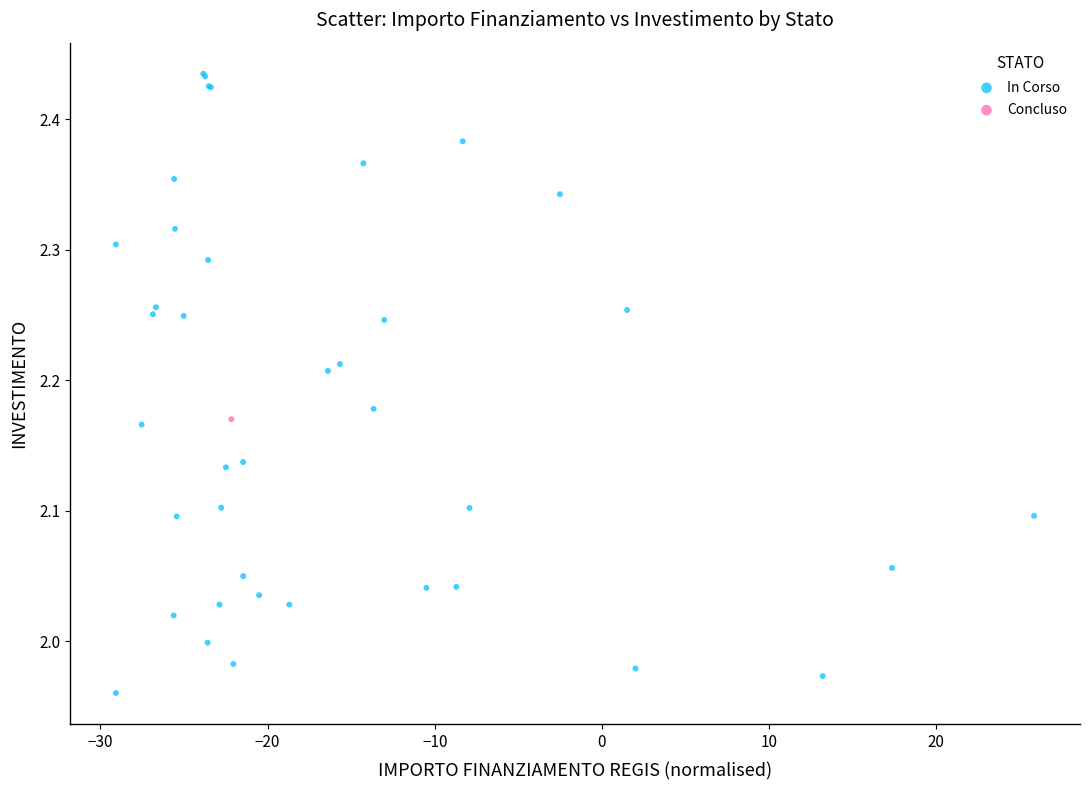

What are all the series names shown in the legend?

In Corso, Concluso